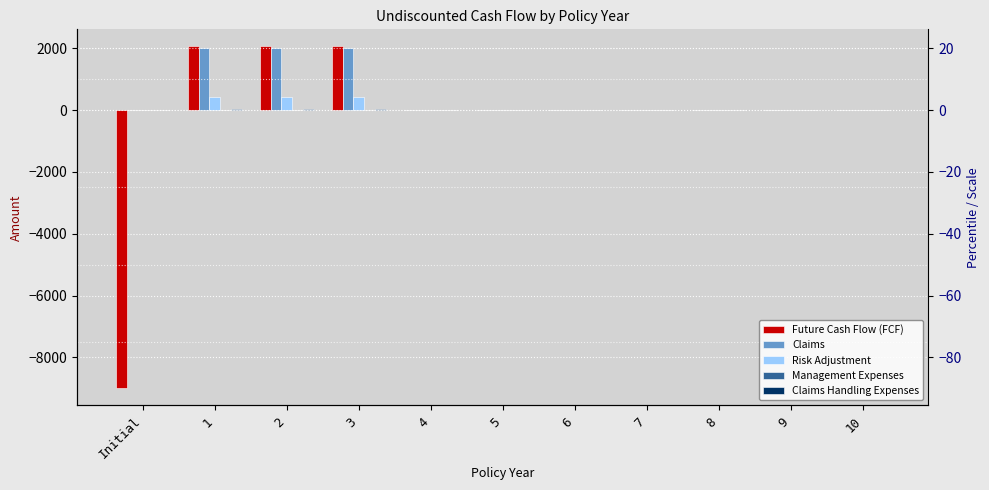

What is the label of the 10th bar from the left?

9